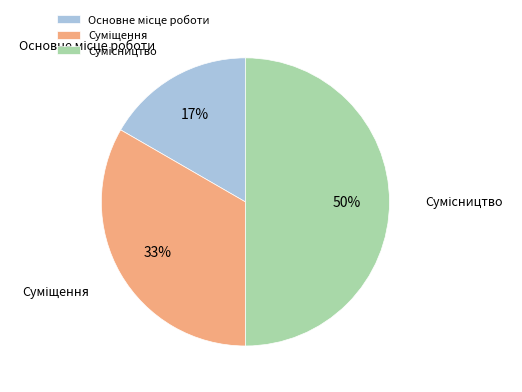

To the nearest percent, what is the average slice percentage?

33%